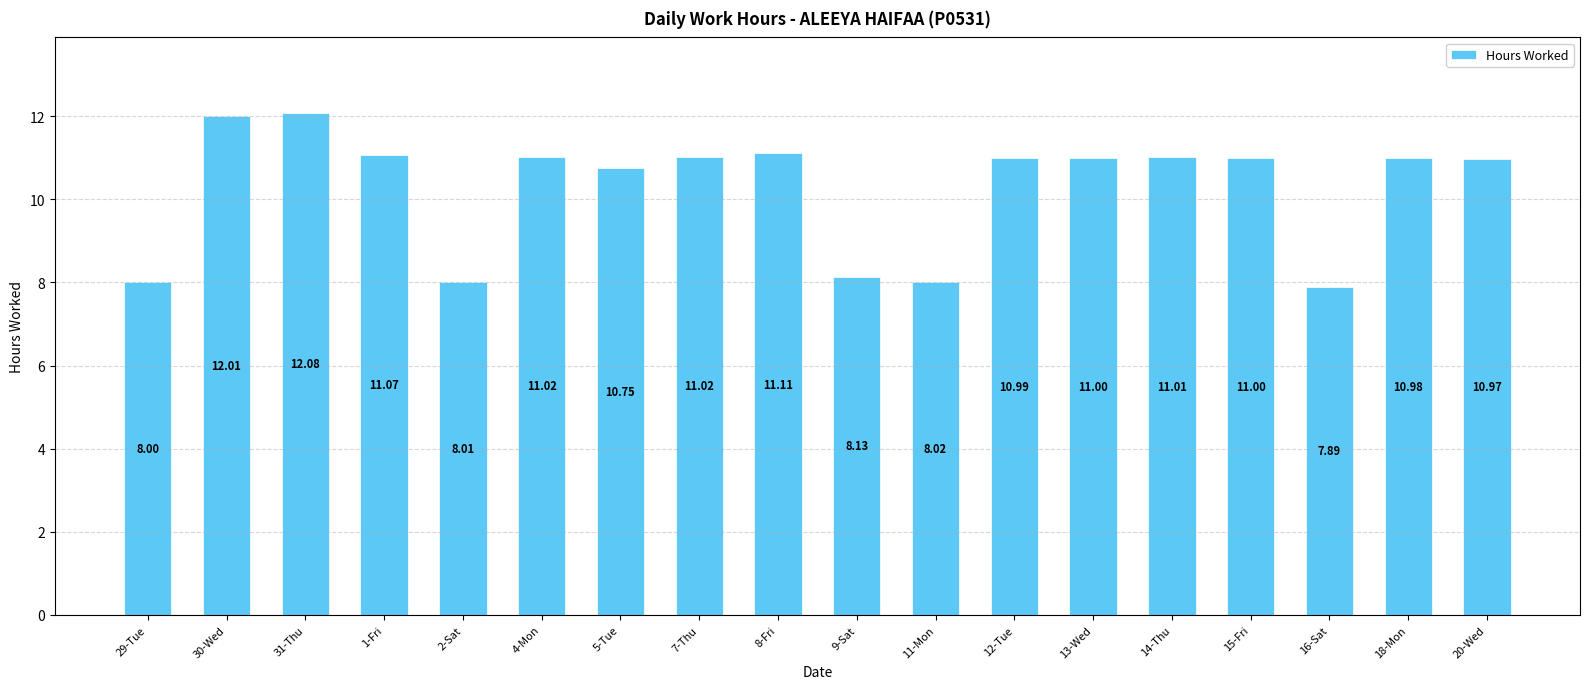

The value at 7-Thu is 6.6. True or false?

False